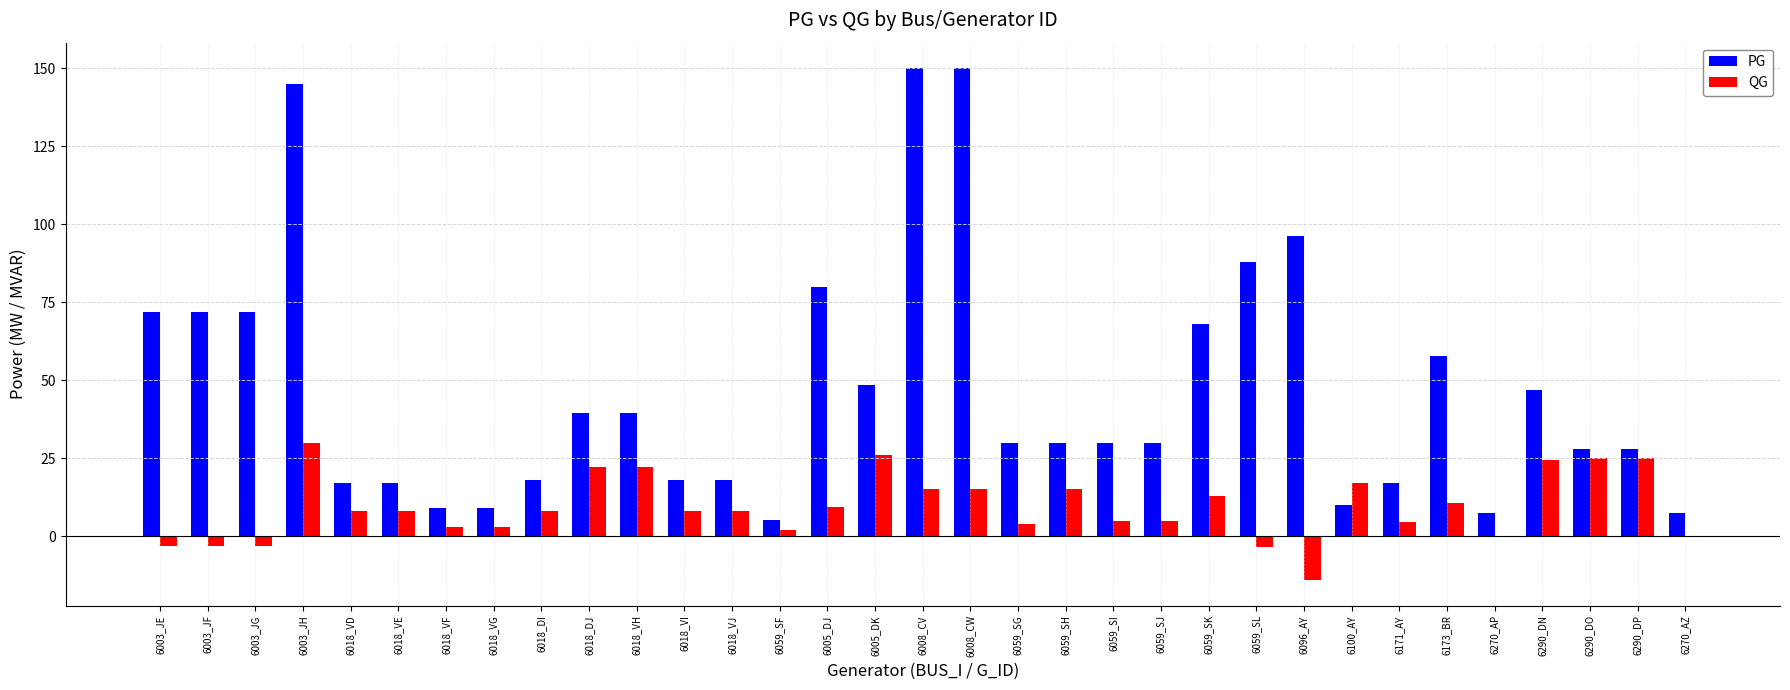

At which label is PG closest to 77?

6005_DJ